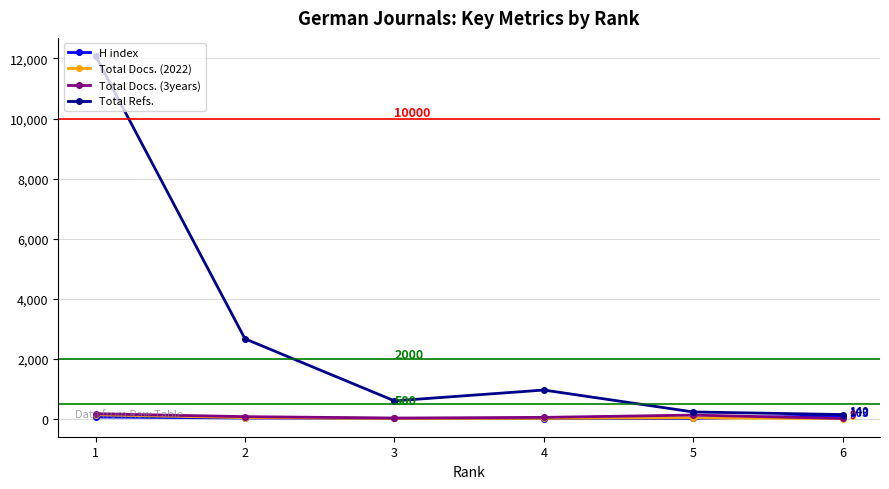

Which series has the largest total across all categories?

Total Refs.